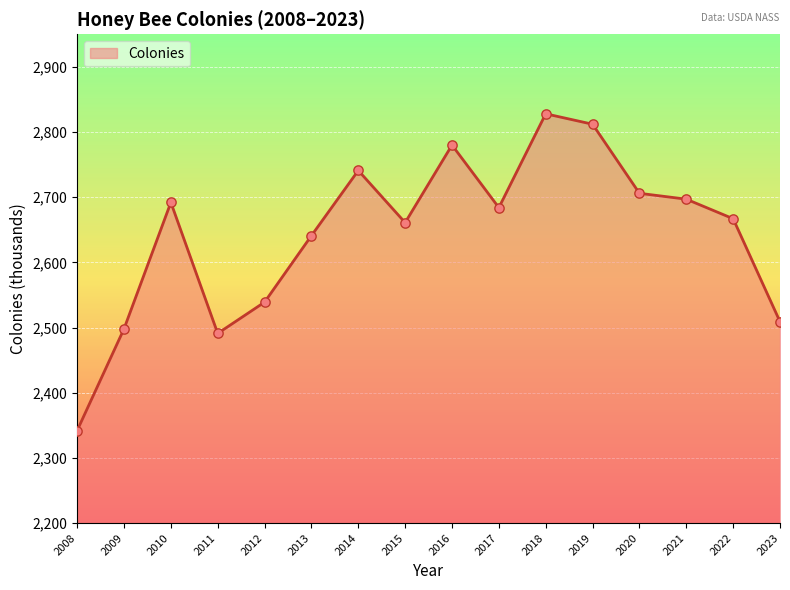

Which has a higher value, 2012 or 2022?

2022